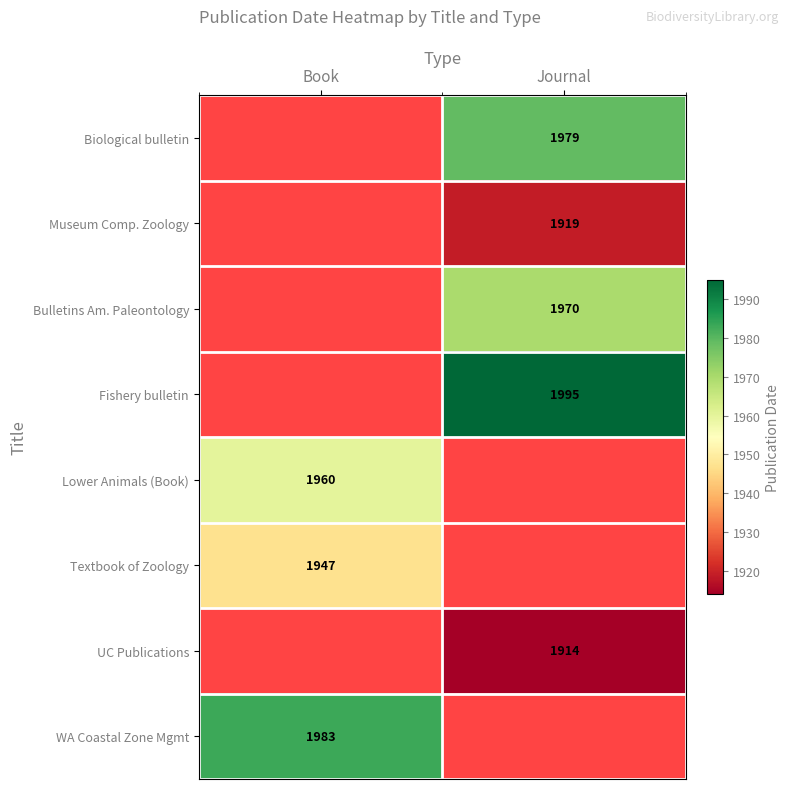

Which category has the lowest value across all series?

Journal